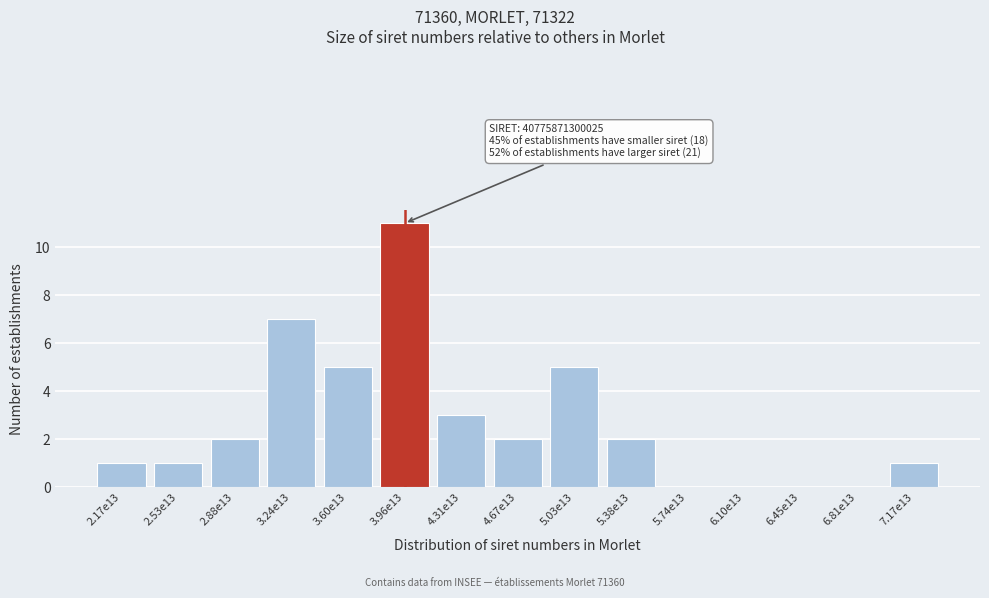

Reading left to right, what are all the values shown in this chart?

2.17e13=1	2.53e13=1	2.88e13=2	3.24e13=7	3.60e13=5	3.96e13=11	4.31e13=3	4.67e13=2	5.03e13=5	5.38e13=2	5.74e13=0	6.10e13=0	6.45e13=0	6.81e13=0	7.17e13=1